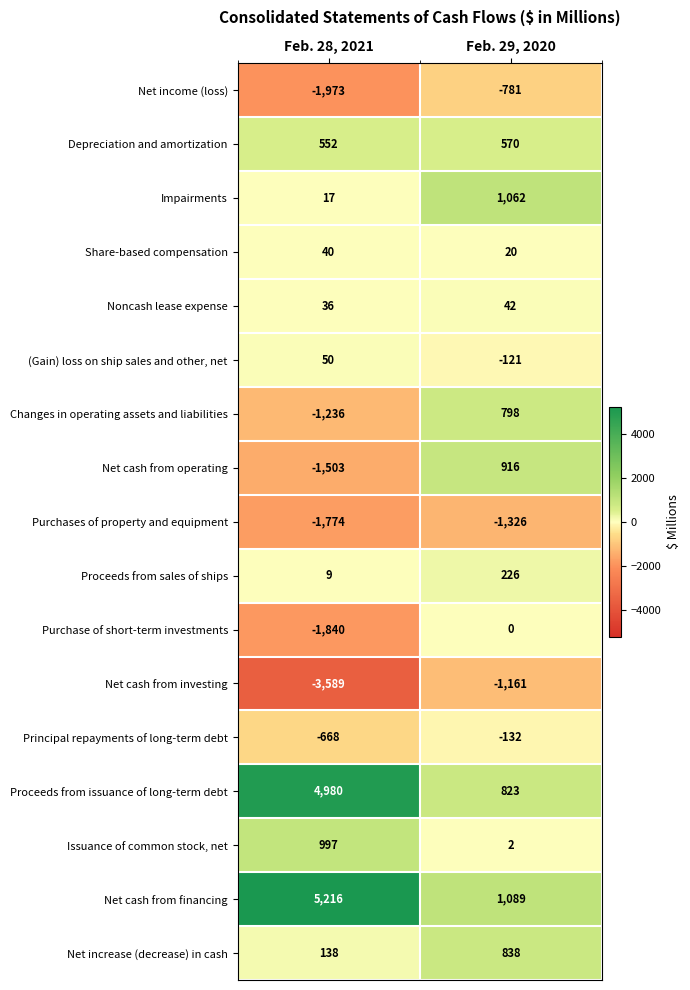

Is the value of Net cash from investing at Feb. 28, 2021 greater than the value of (Gain) loss on ship sales and other, net at Feb. 28, 2021?

No